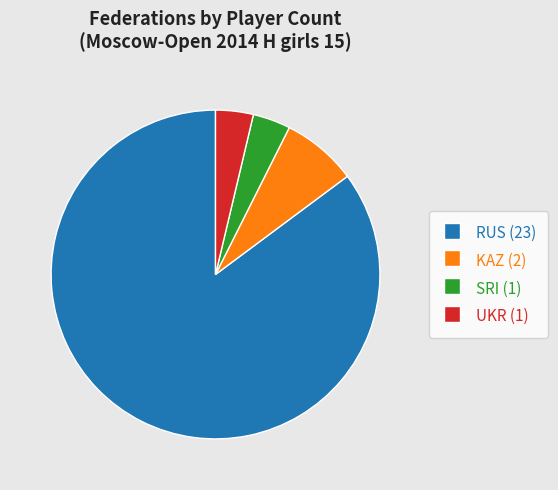

Is the sum of RUS (23) and UKR (1) greater than half?

Yes